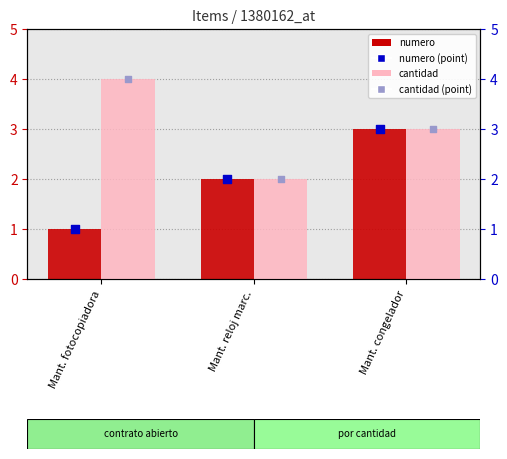

Which series contains the lowest Y value?

numero